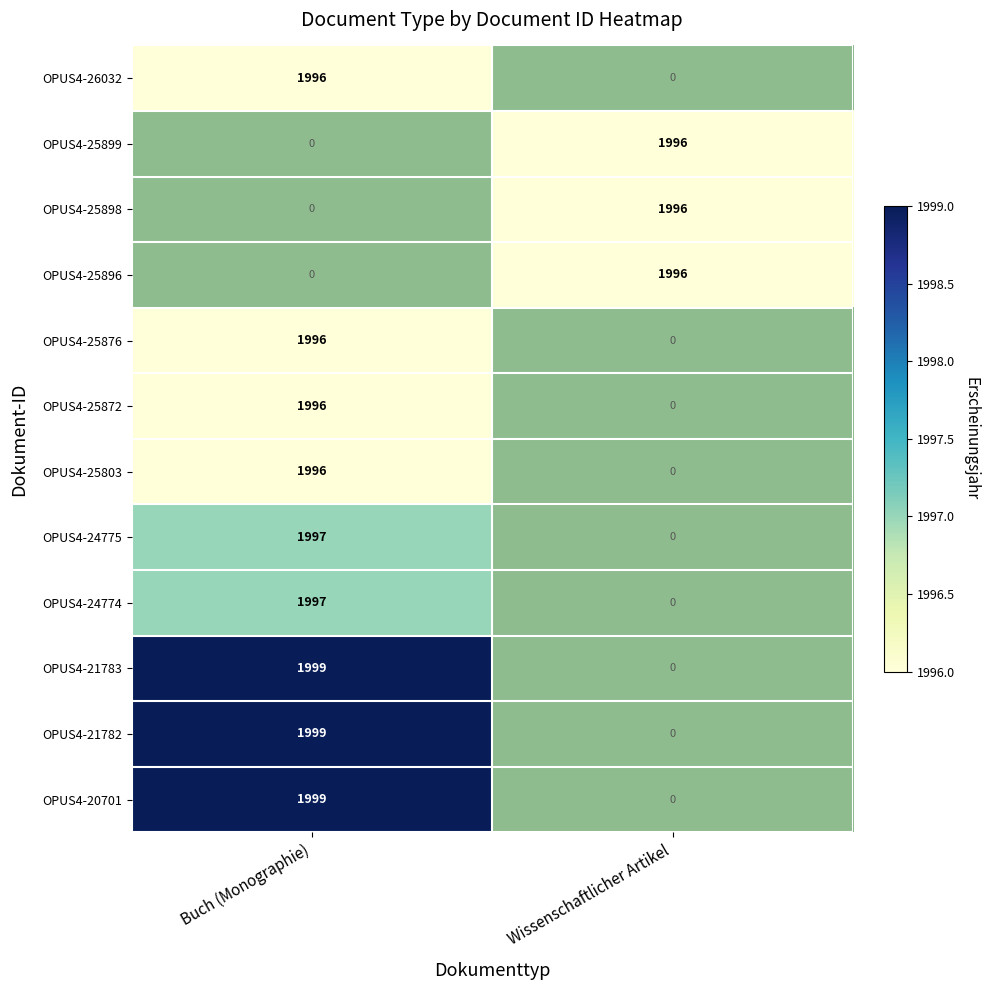

The value of OPUS4-24774 at Buch (Monographie) is 1997. True or false?

True